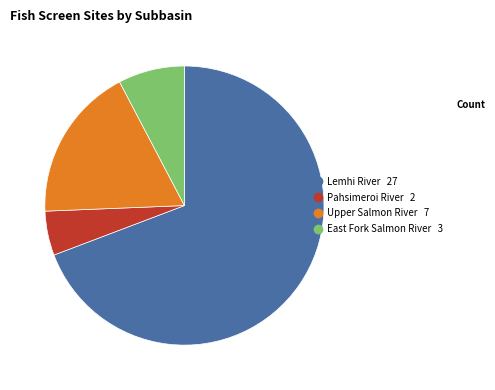

Do Upper Salmon River and East Fork Salmon River together represent more than half of the pie?

No